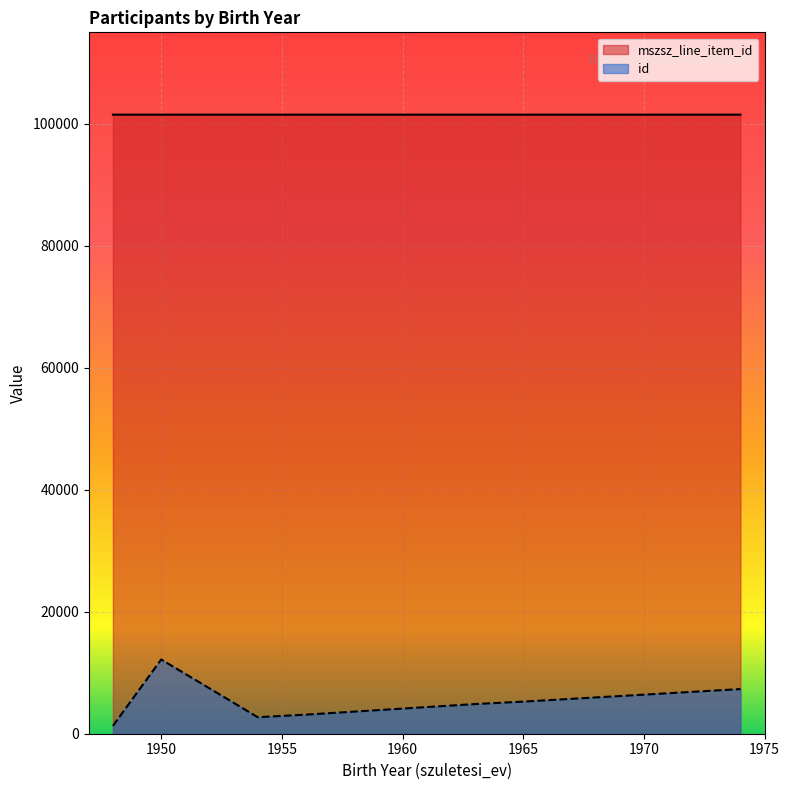

Which series has the widest spread of values?

id